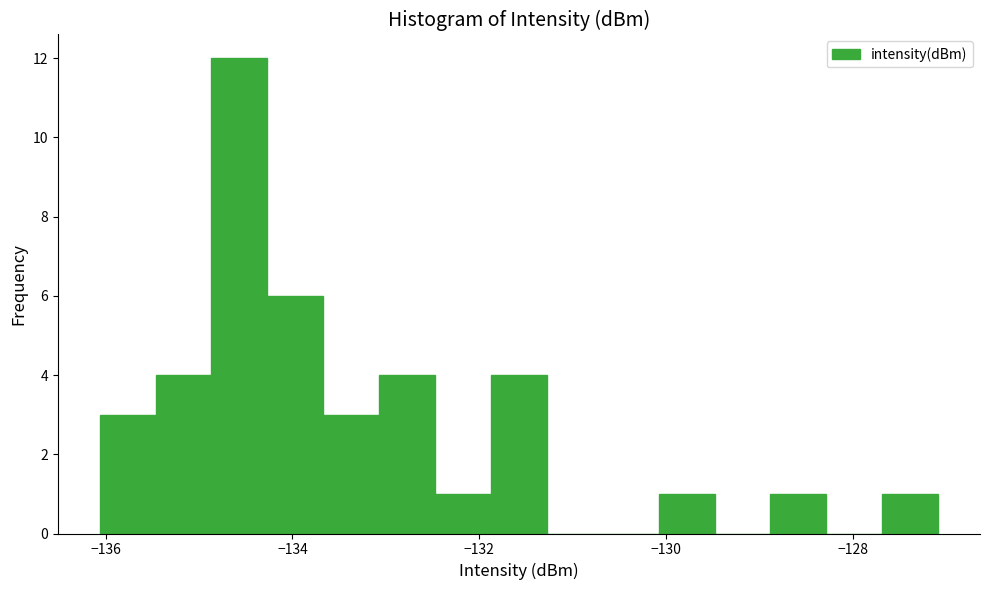

Around what value on the x-axis is the tallest bar? Give the approximate position of its centre, as read against the axis.

-134.6